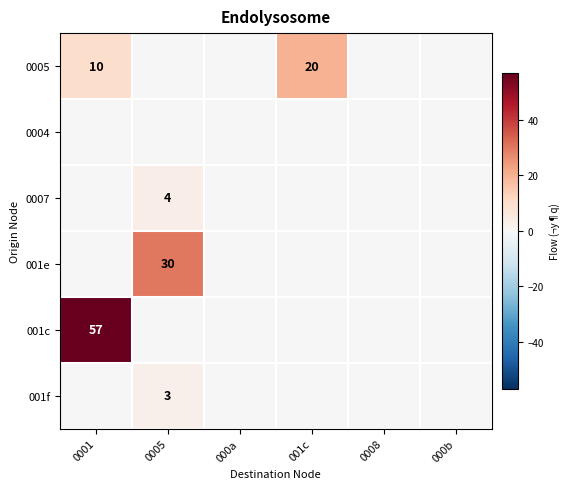

The value of 001f at 0005 is 5. True or false?

False